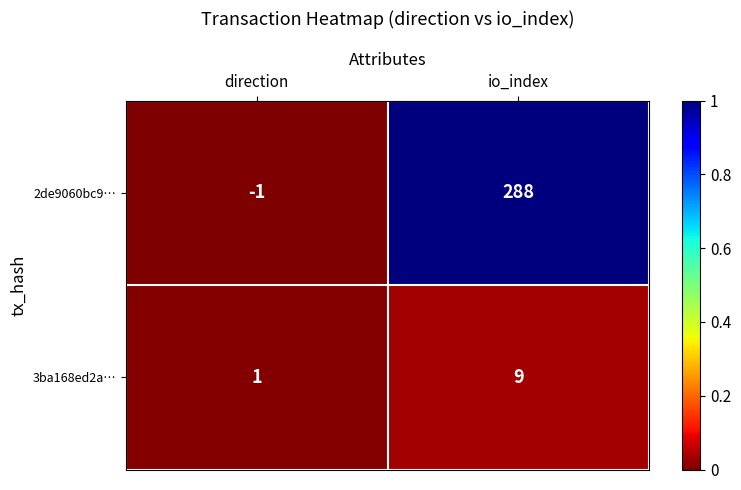

The value of 2de9060bc9… at direction is -2. True or false?

False